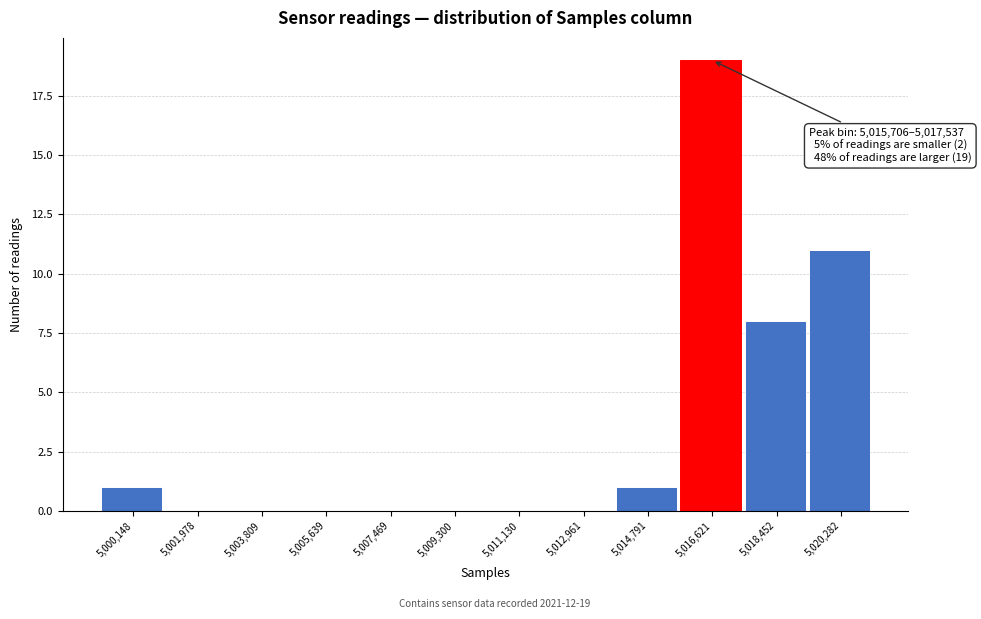

Which range on the x-axis has the tallest bar?

5015800 to 5017600